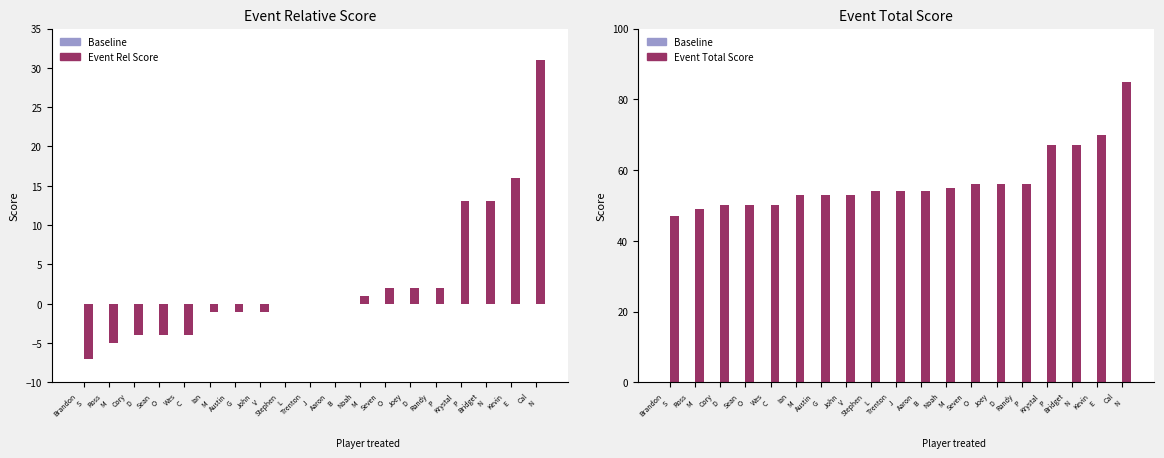

Is the value of Rel-1 at Austin
G greater than the value of Tot-1 at Ross
M?

No